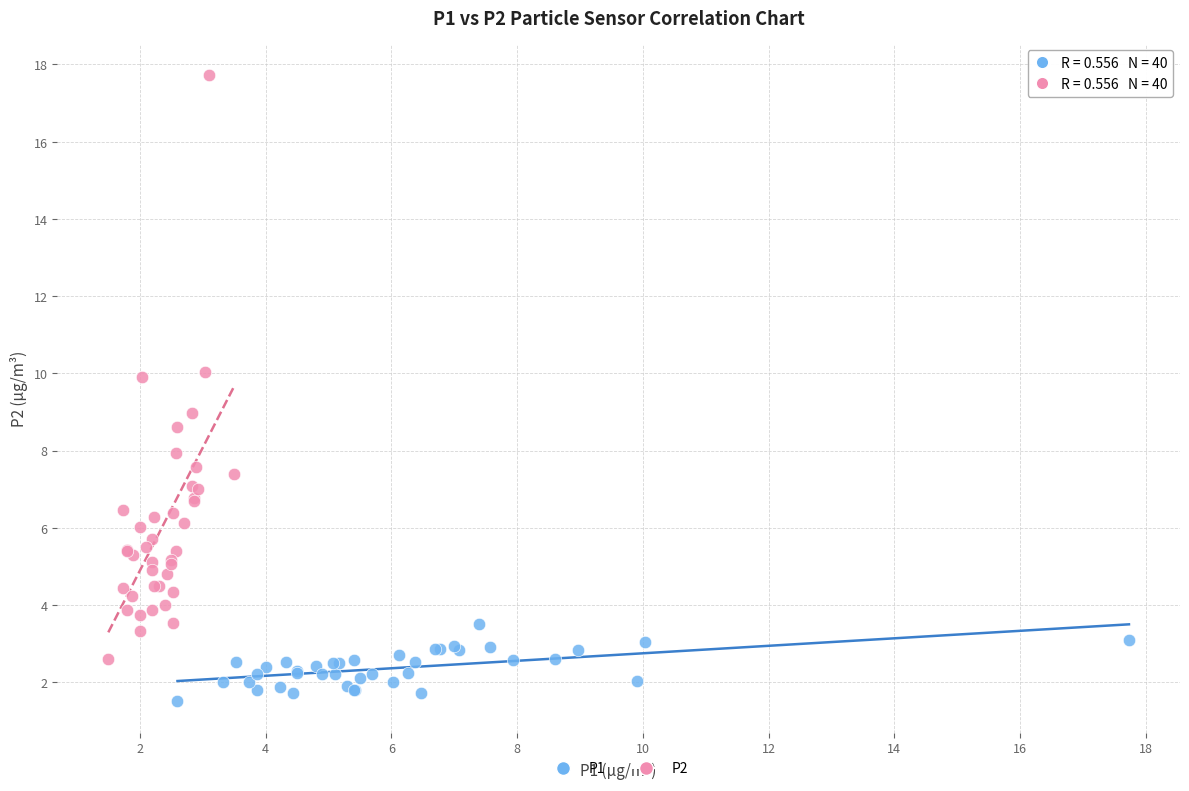

Which series contains the highest Y value?

P2